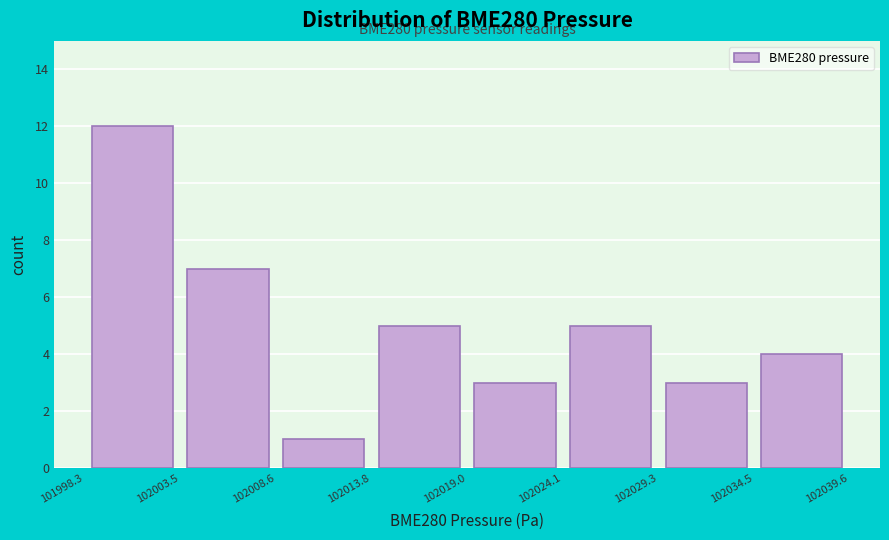

Which range on the x-axis has the tallest bar?

101998.3 to 102003.5